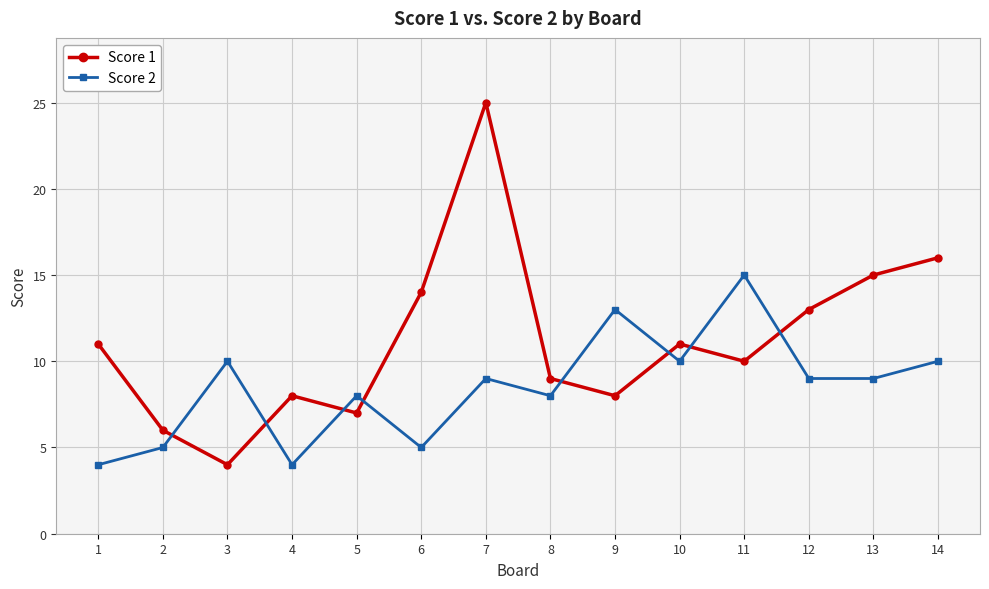

What is the total value across all series at 10?

21